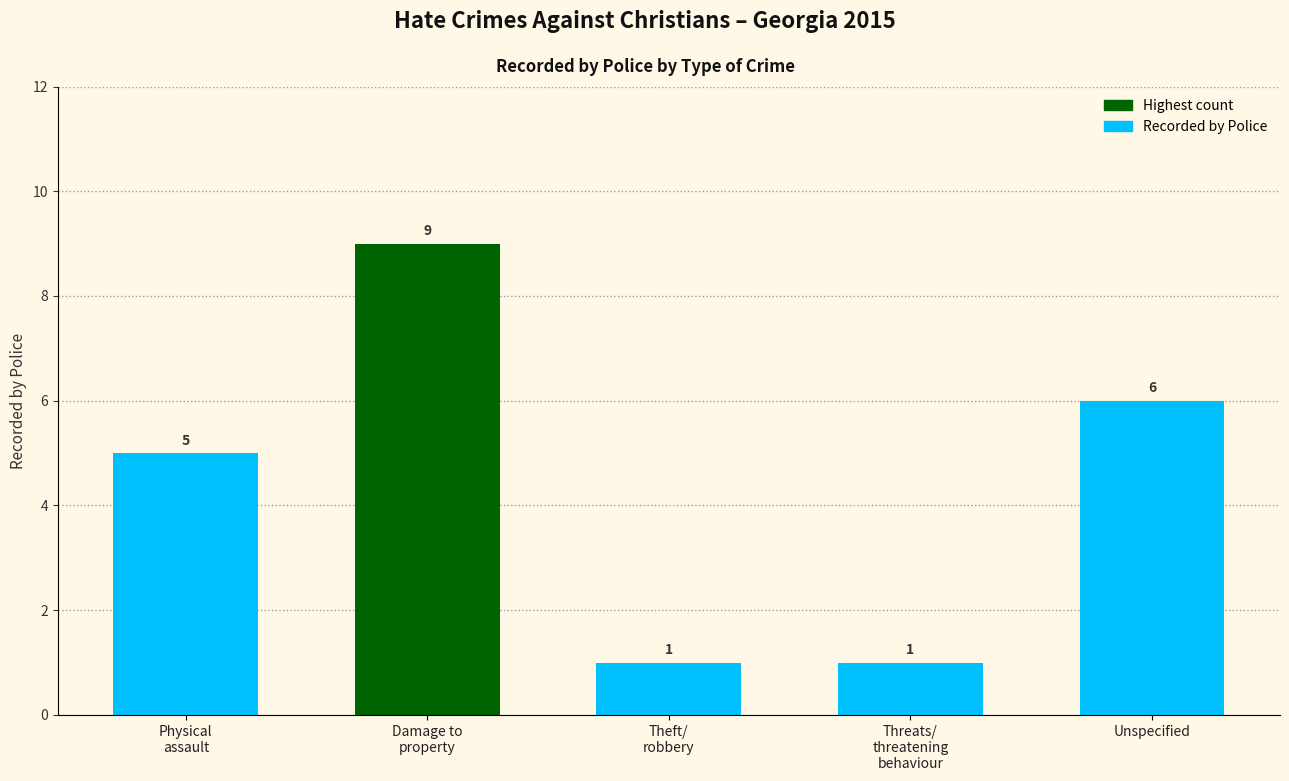

Does the chart contain any negative values?

No